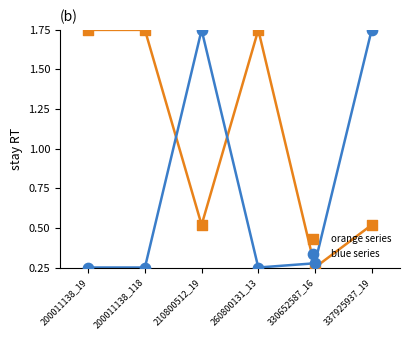

Across all data points, what is the average Y value?

0.9